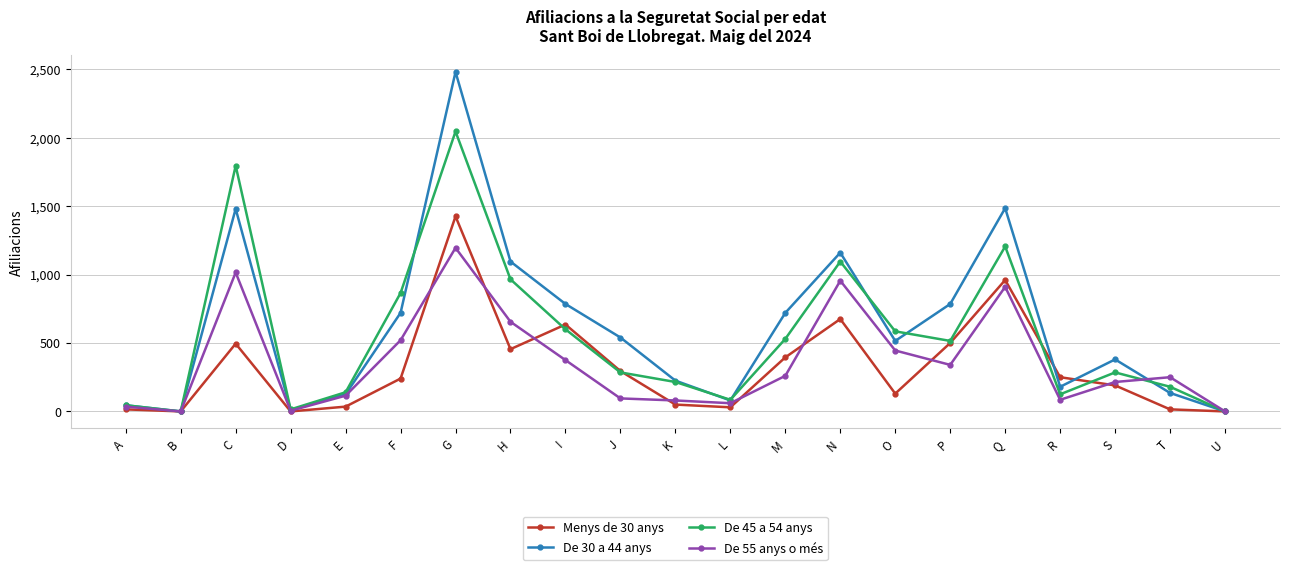

Rank the series by their maximum value, from lowest to highest.

De 55 anys o més, Menys de 30 anys, De 45 a 54 anys, De 30 a 44 anys